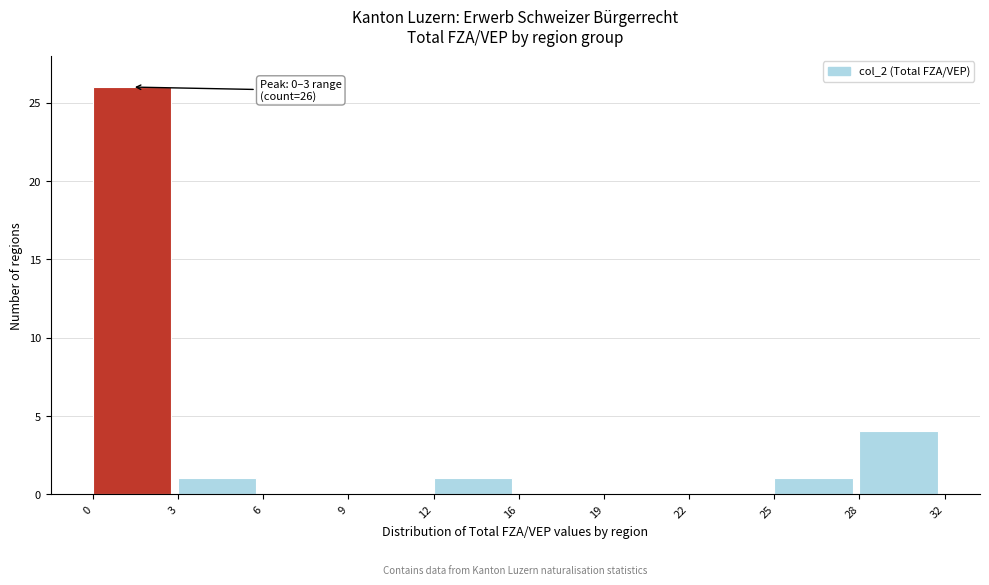

Reading right to left, transcribe all the data shown in this chart.

28=4	25=1	22=0	19=0	16=0	12=1	9=0	6=0	3=1	0=26